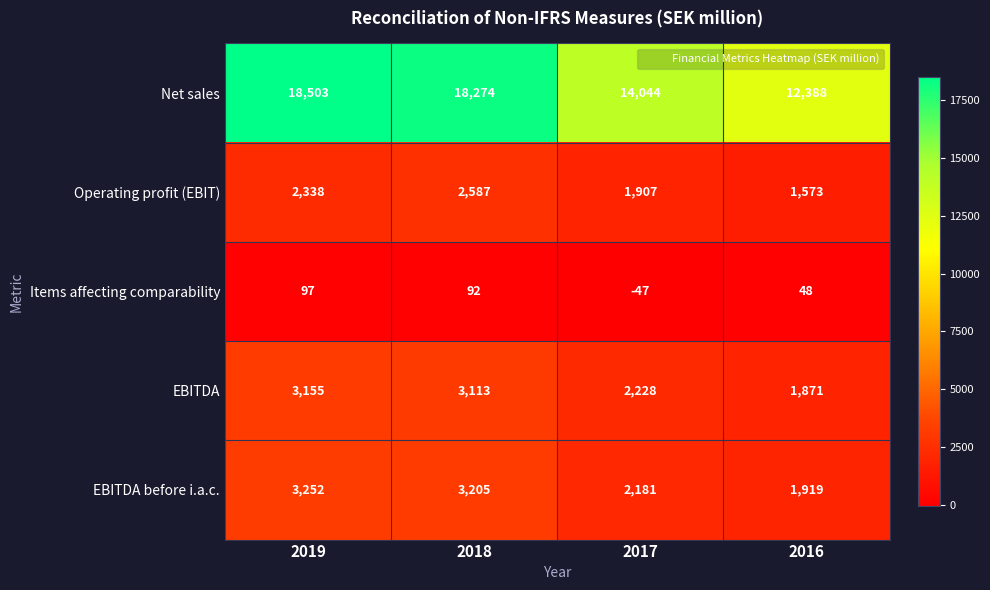

The value of Net sales at 2018 is 18274. True or false?

True